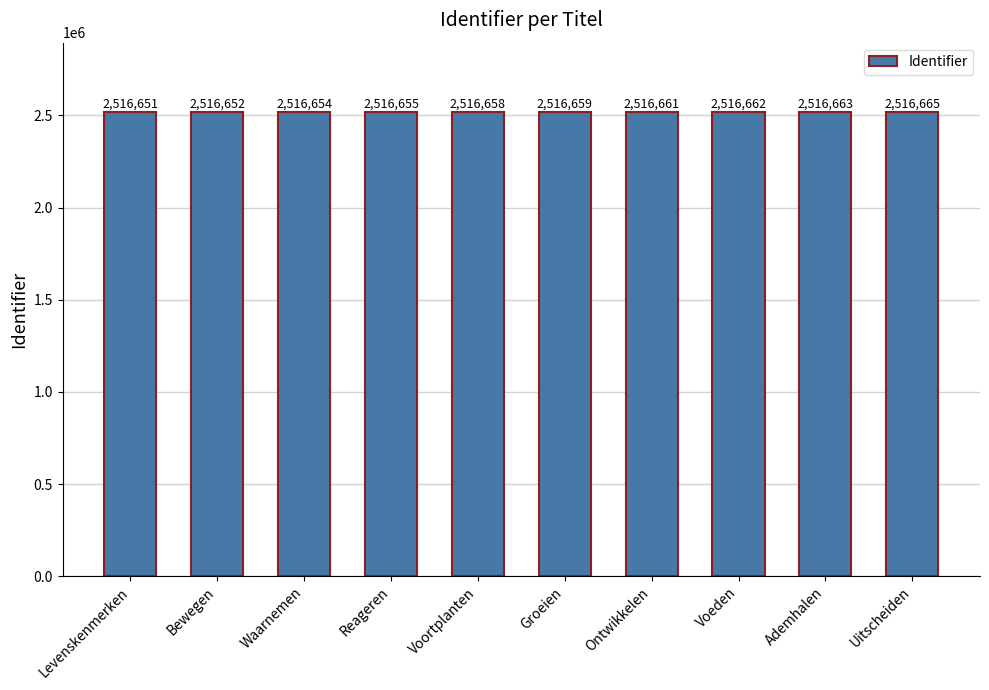

What is the difference between the maximum and minimum values?

14